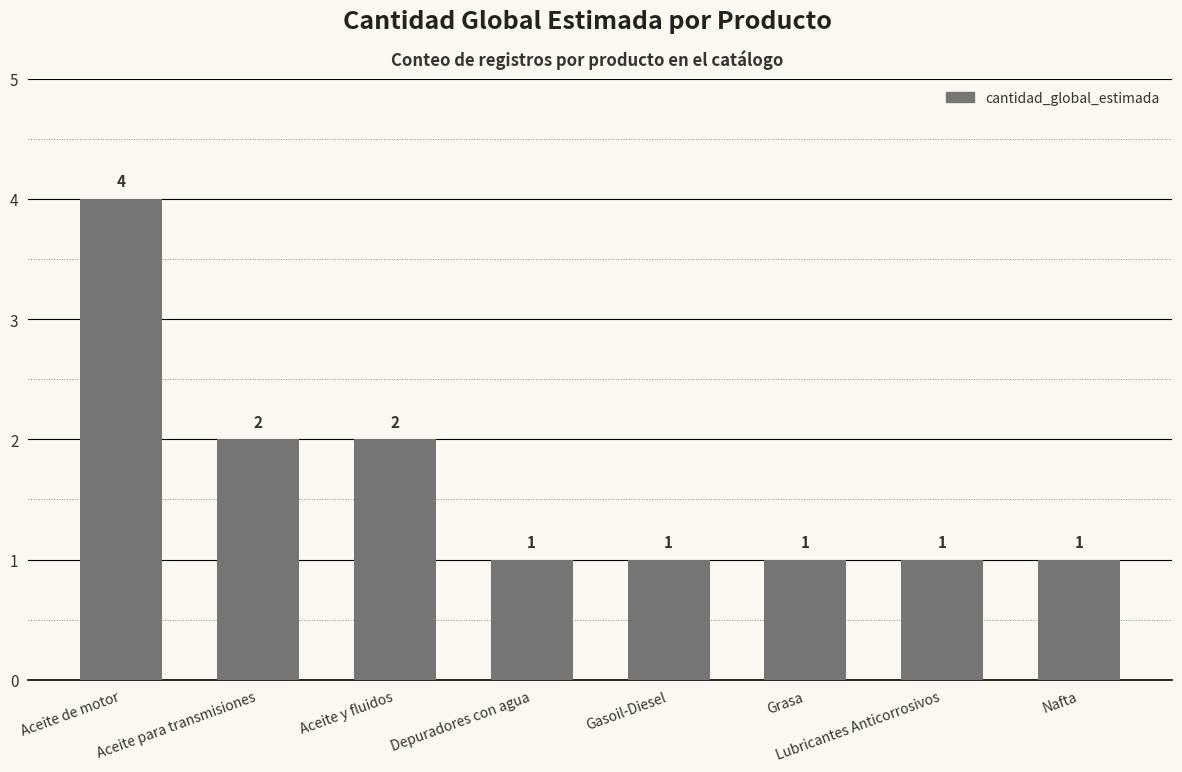

The chart shows a value of 4 at Aceite de motor. True or false?

True